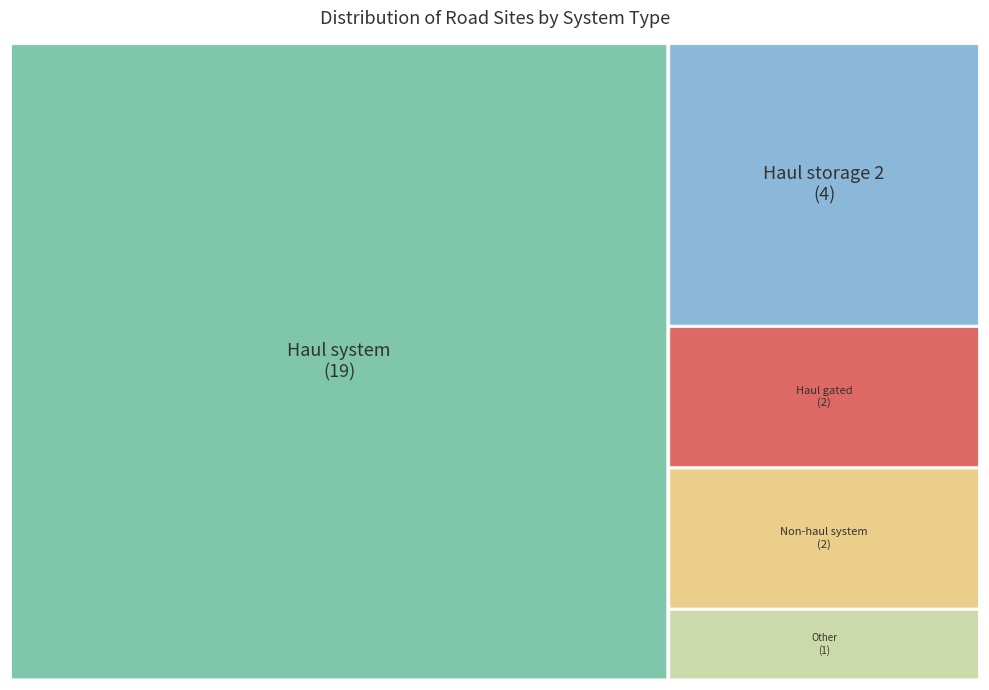

What is the change in value from Haul system to Non-haul system?

-17